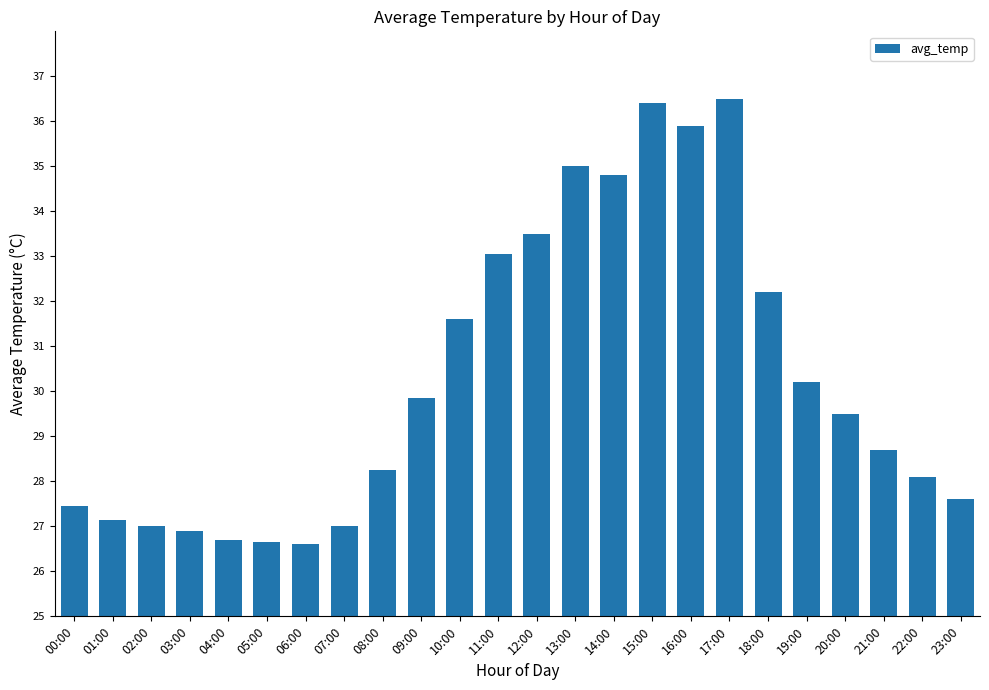

What is the maximum value shown in the chart?

36.5